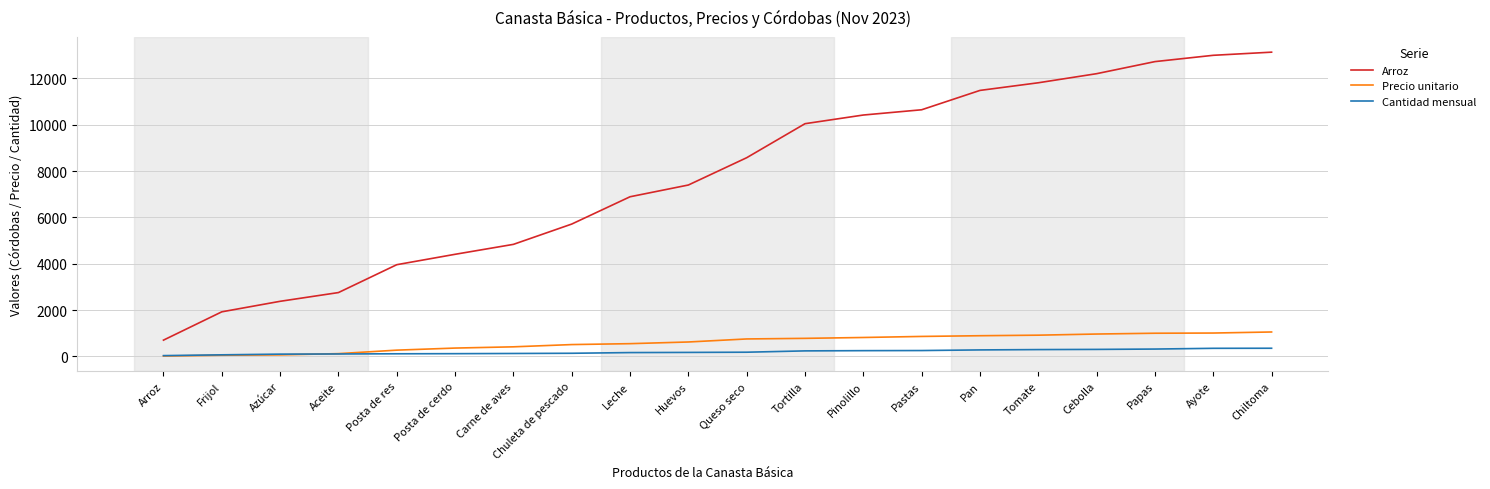

The value of Cantidad mensual at Pinolillo is 252.0. True or false?

True